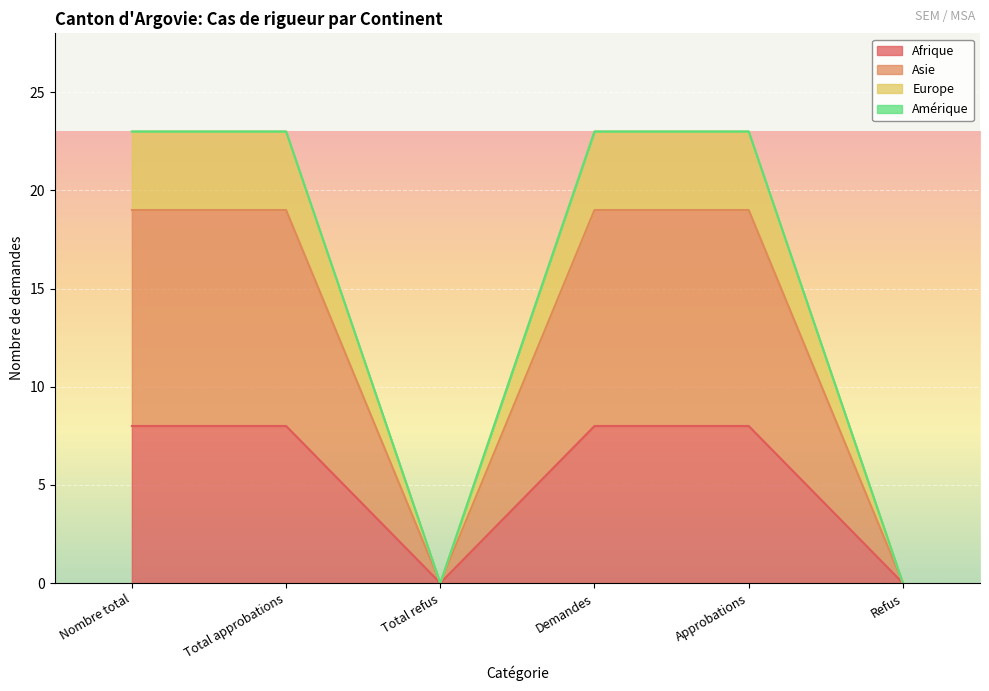

How many Asie values are between 0 and 19?

6